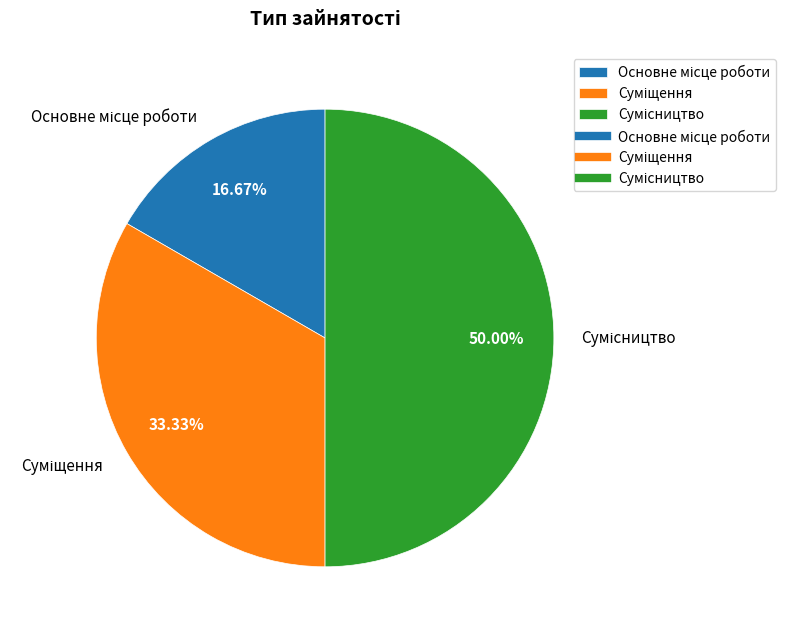

True or false: Суміщення accounts for 33% of the total.

True